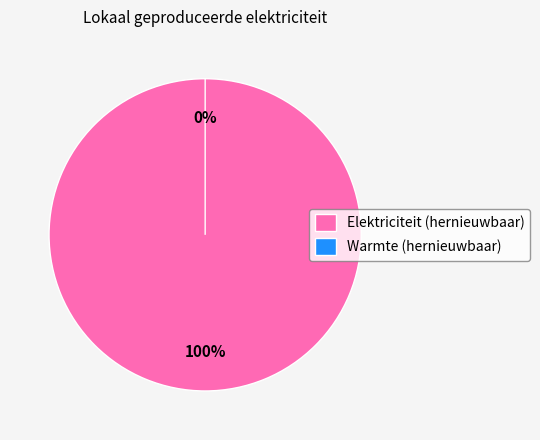

Which slice is the largest?

Fotovoltaïsche energie